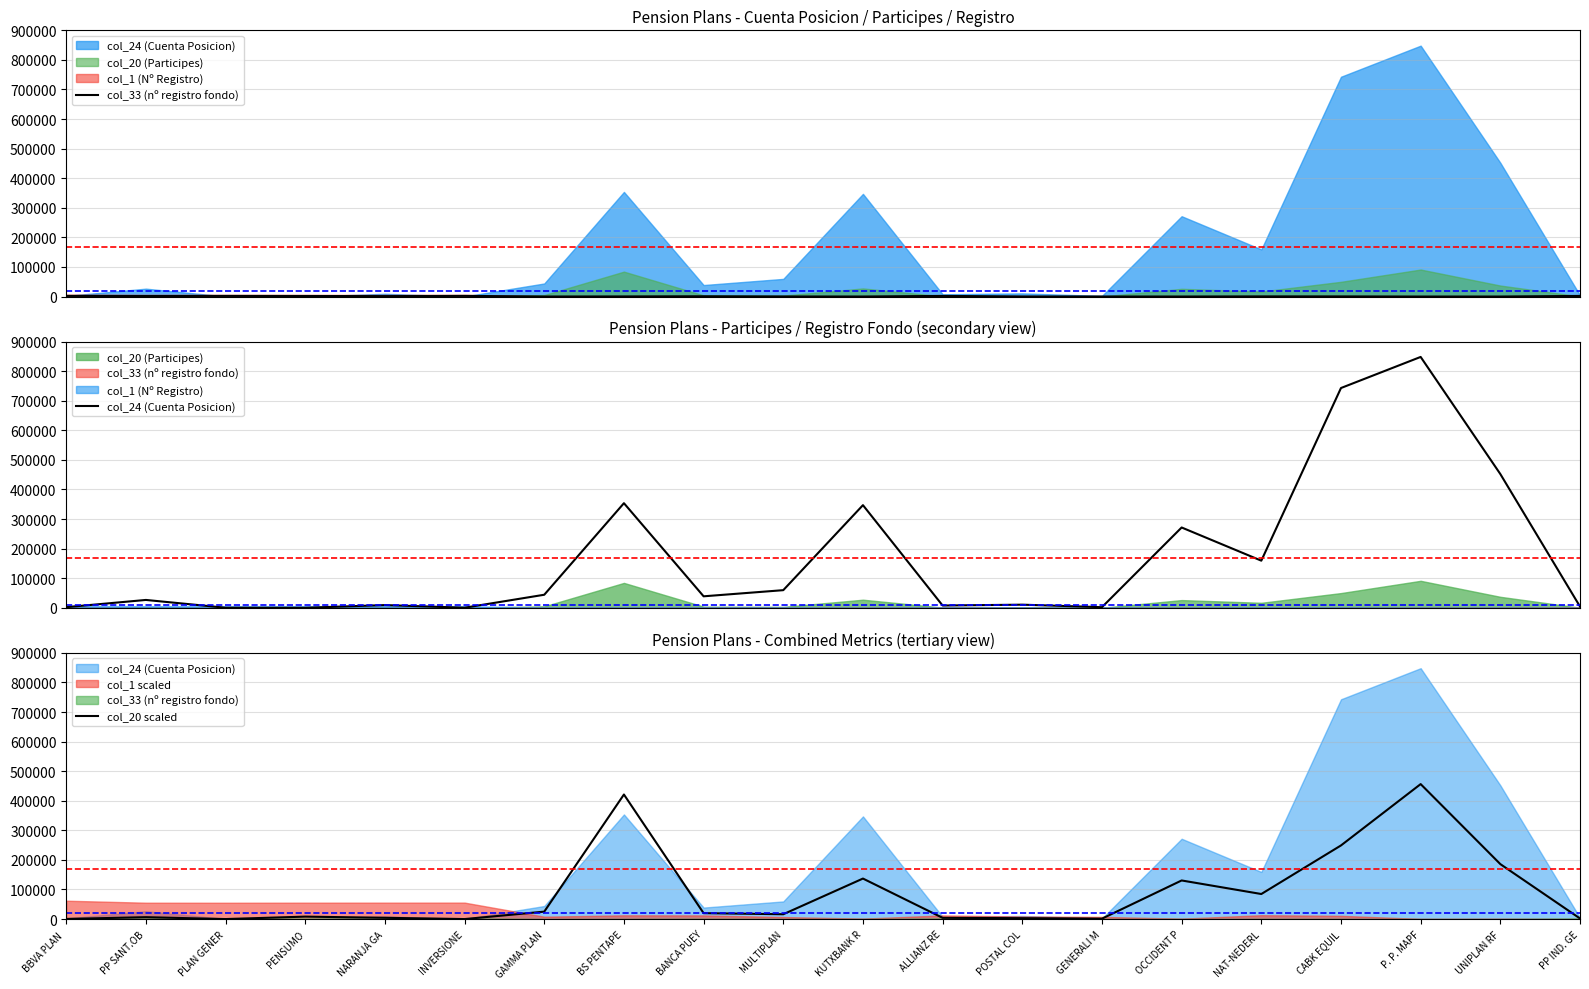

How many times do col_24 (Cuenta Posicion) and col_20 scaled cross each other?

4